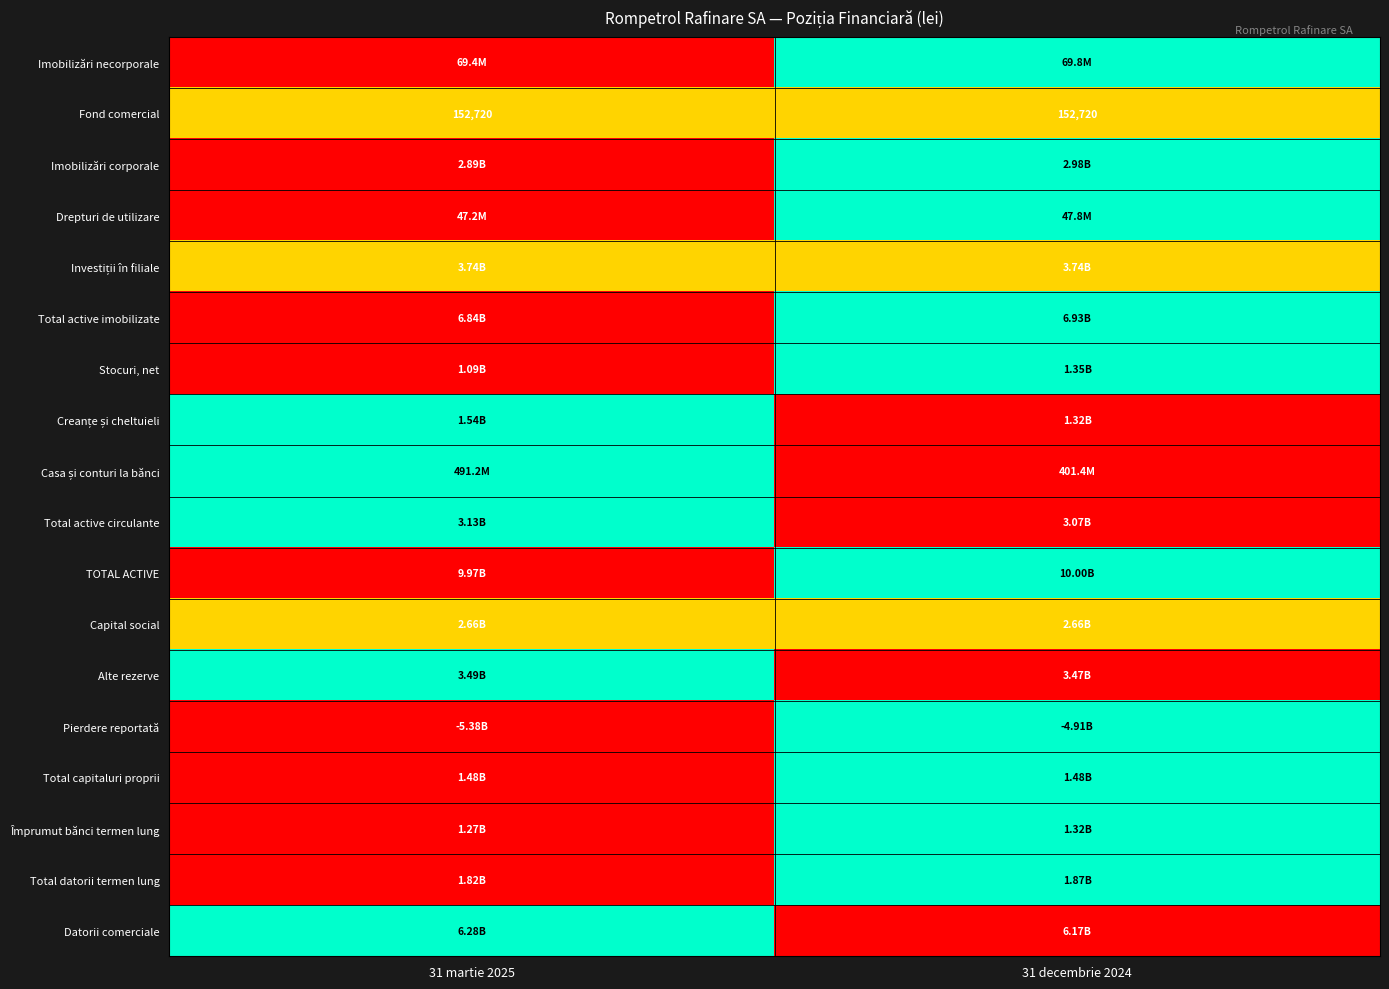

Between 31 decembrie 2024 and 31 martie 2025, which is larger?

31 decembrie 2024